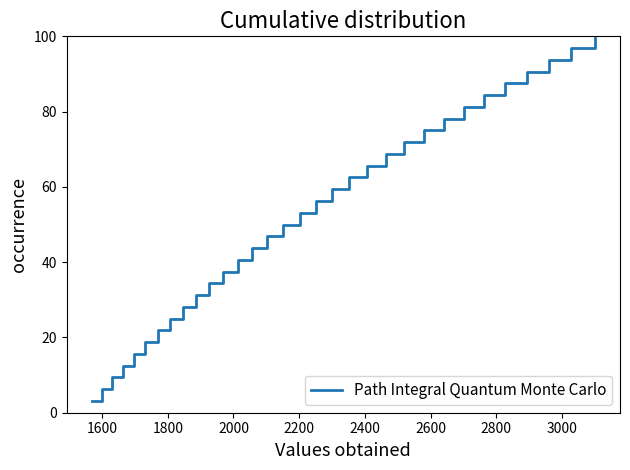

What is the minimum value shown in the chart?

3.1